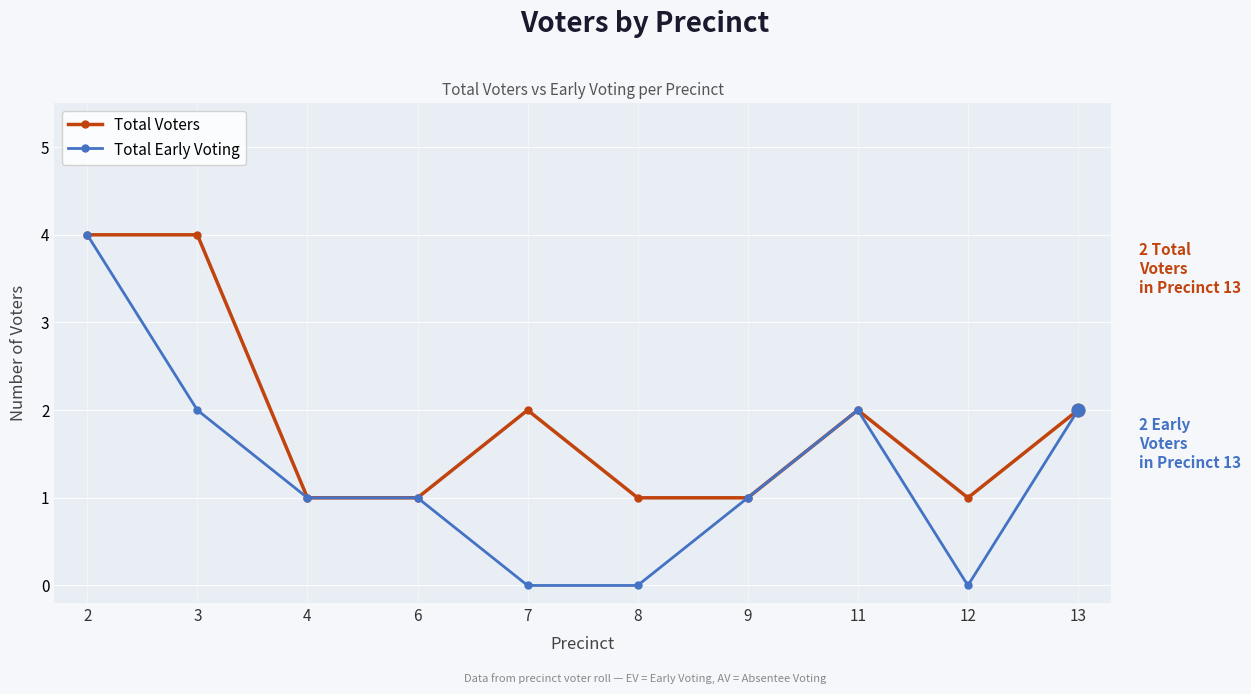

How many Total Early Voting values are between 0 and 2?

9